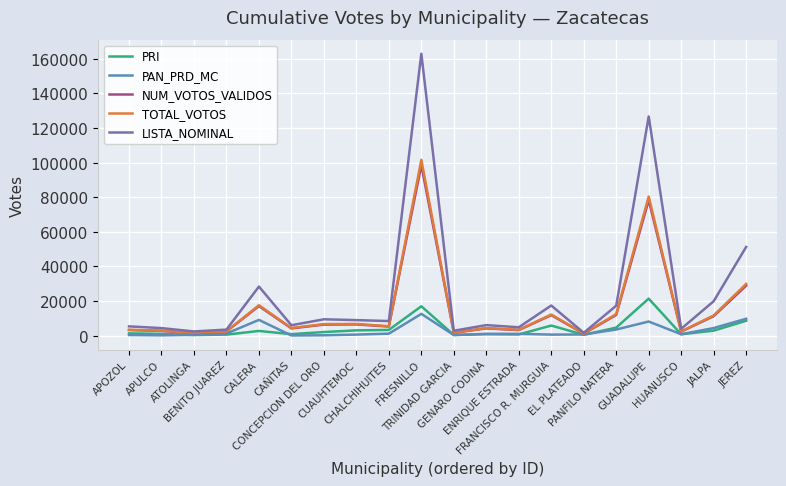

What is the maximum value shown in the chart?

162936